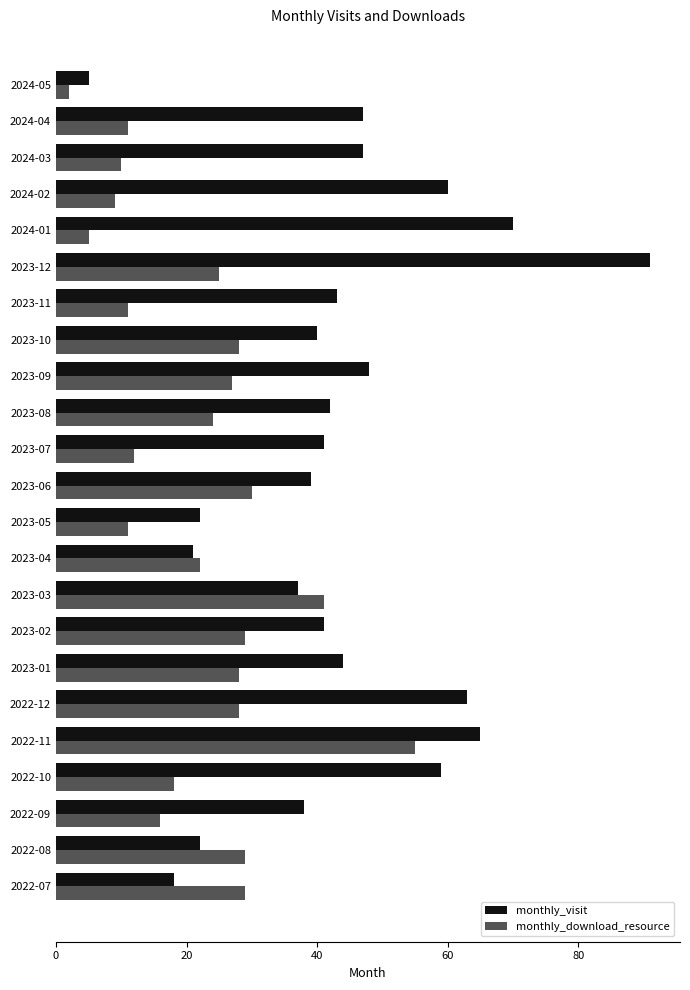

What is the sum of all monthly_download_resource values?

500